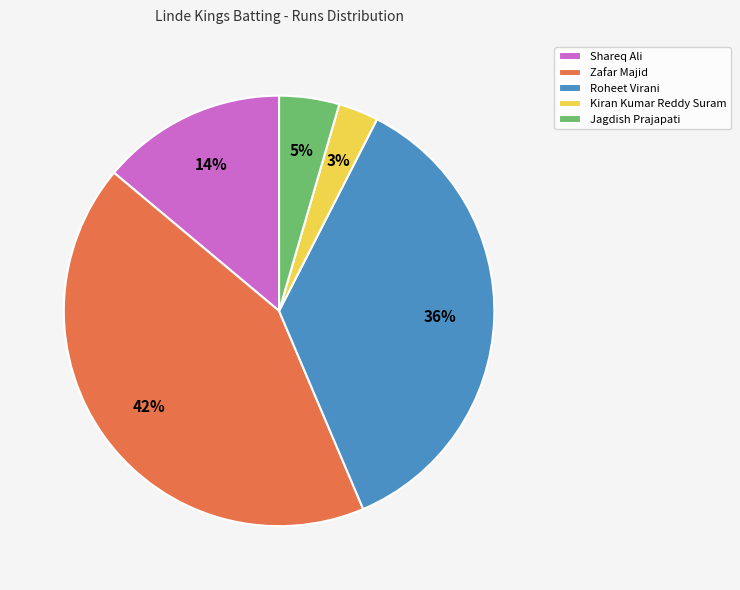

Rank the categories by value from lowest to highest.

Kiran Kumar Reddy Suram, Jagdish Prajapati, Shareq Ali, Roheet Virani, Zafar Majid